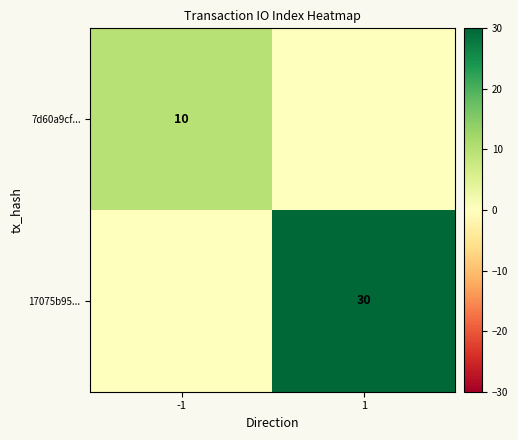

Is the value of 7d60a9cf... at -1 greater than the value of 17075b95... at 1?

No